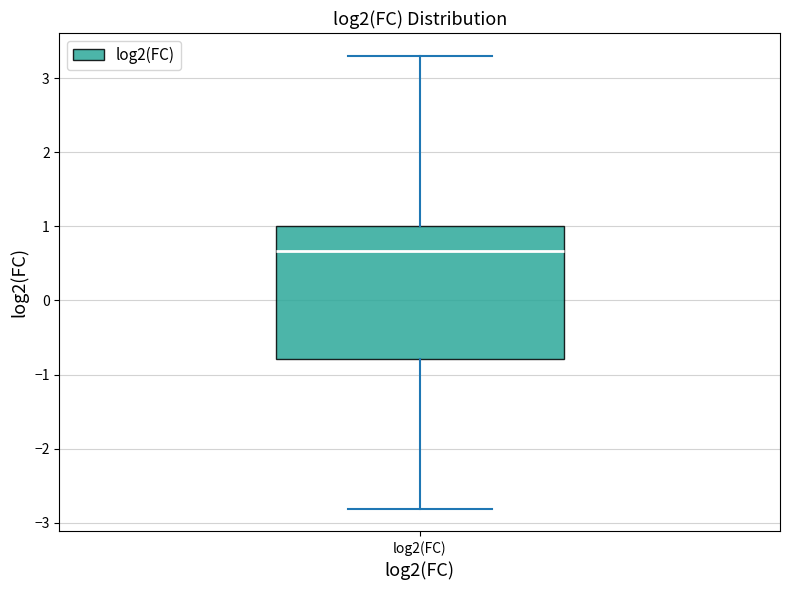

Transcribe this box plot: give where the median line is, the range the box spans, and where the two whiskers end, as read against the y-axis. The values are not printed on the chart, so give them approximately, as read against the axis.

median 0.7, box -0.8 to 1.0, whiskers -2.8 to 3.3